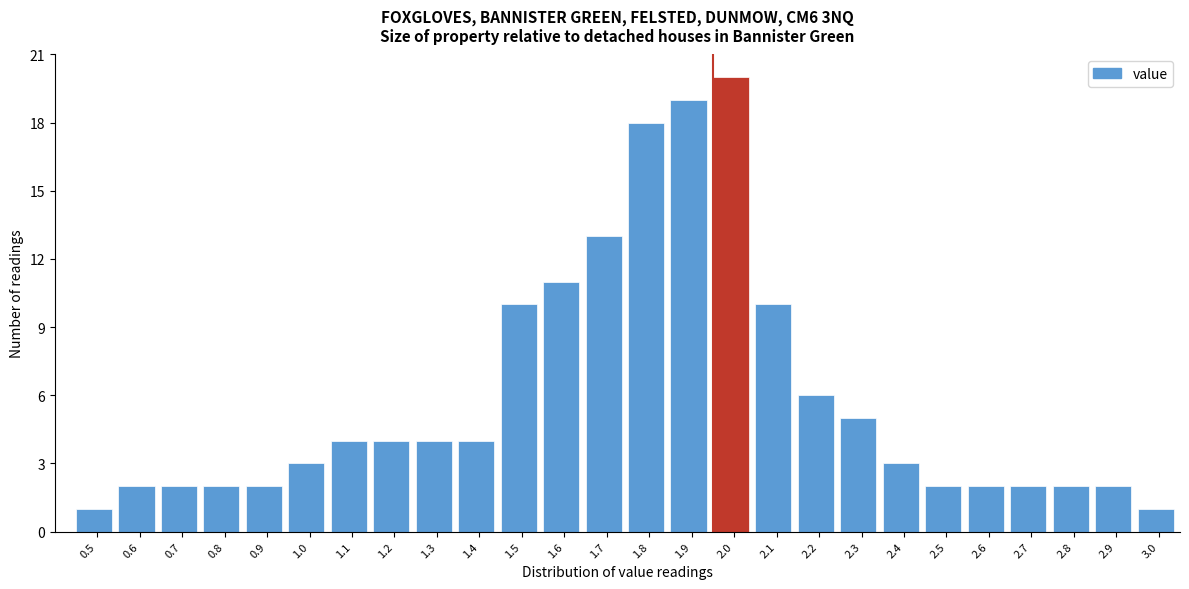

Reading right to left, list all the values displayed in this chart.

3.0=1	2.9=2	2.8=2	2.7=2	2.6=2	2.5=2	2.4=3	2.3=5	2.2=6	2.1=10	2.0=20	1.9=19	1.8=18	1.7=13	1.6=11	1.5=10	1.4=4	1.3=4	1.2=4	1.1=4	1.0=3	0.9=2	0.8=2	0.7=2	0.6=2	0.5=1